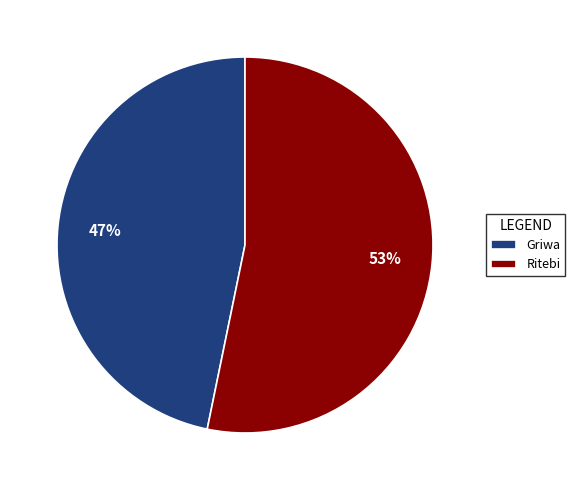

Which category accounts for the majority?

Ritebi